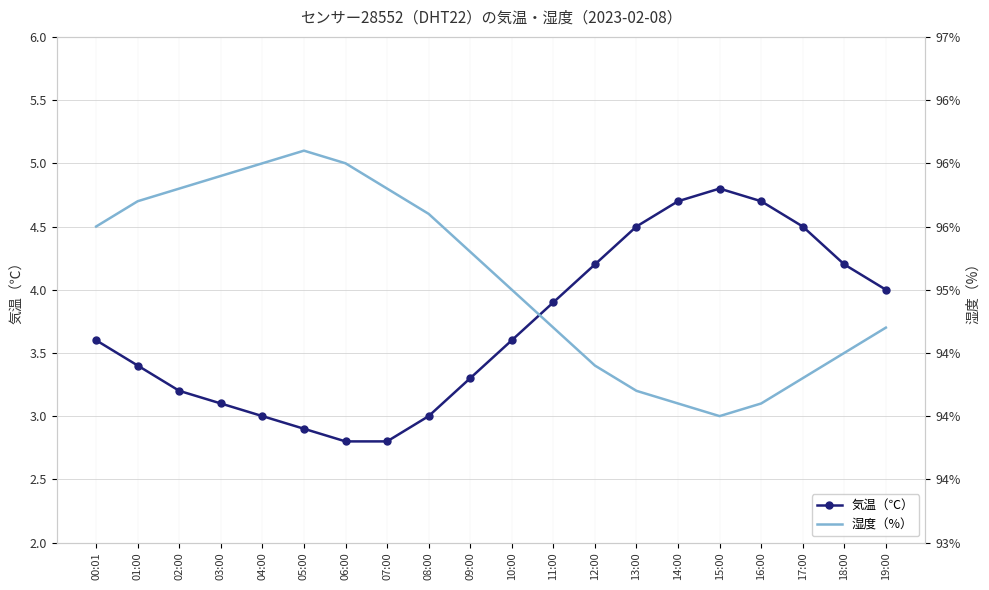

At how many categories does at least one series exceed 34?

20